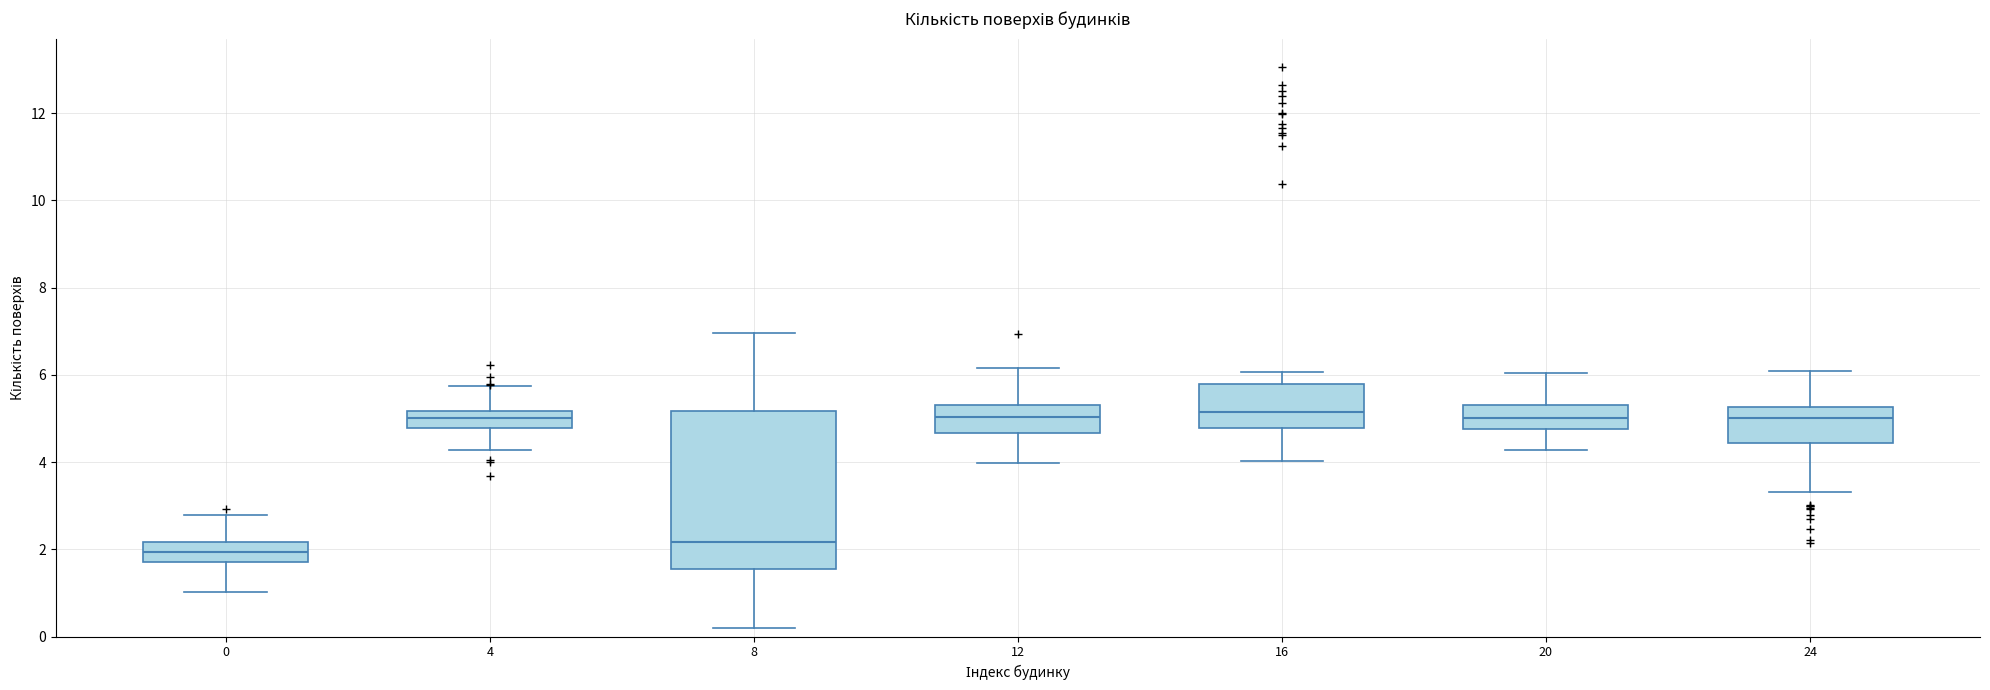

Reading left to right, transcribe this box plot: for each box, give where its median line is, the range the box spans, and where its two whiskers end, as read against the y-axis. The values are not printed on the chart, so give them approximately, as read against the axis.

0: median 2.0, box 1.6 to 2.2, whiskers 1.0 to 2.8
4: median 5.0, box 4.8 to 5.2, whiskers 4.2 to 5.8
8: median 2.2, box 1.6 to 5.2, whiskers 0.2 to 7.0
12: median 5.0, box 4.6 to 5.4, whiskers 4.0 to 6.2
16: median 5.2, box 4.8 to 5.8, whiskers 4.0 to 6.0
20: median 5.0, box 4.8 to 5.2, whiskers 4.2 to 6.0
24: median 5.0, box 4.4 to 5.2, whiskers 3.4 to 6.0